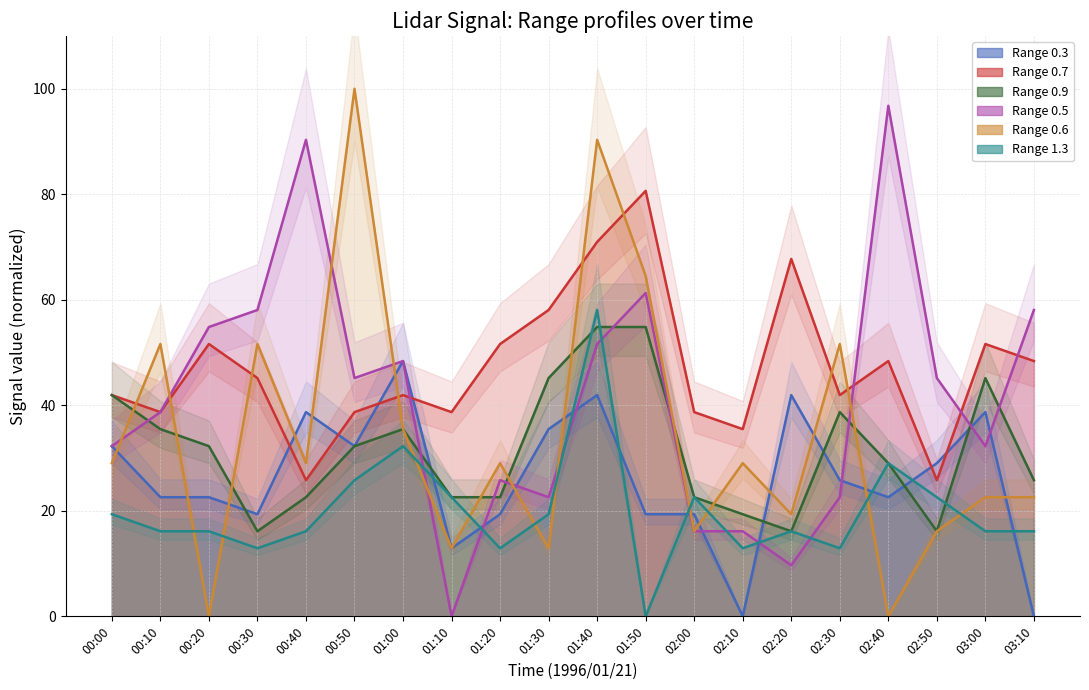

Where is the first local maximum for Range 0.3?

00:40